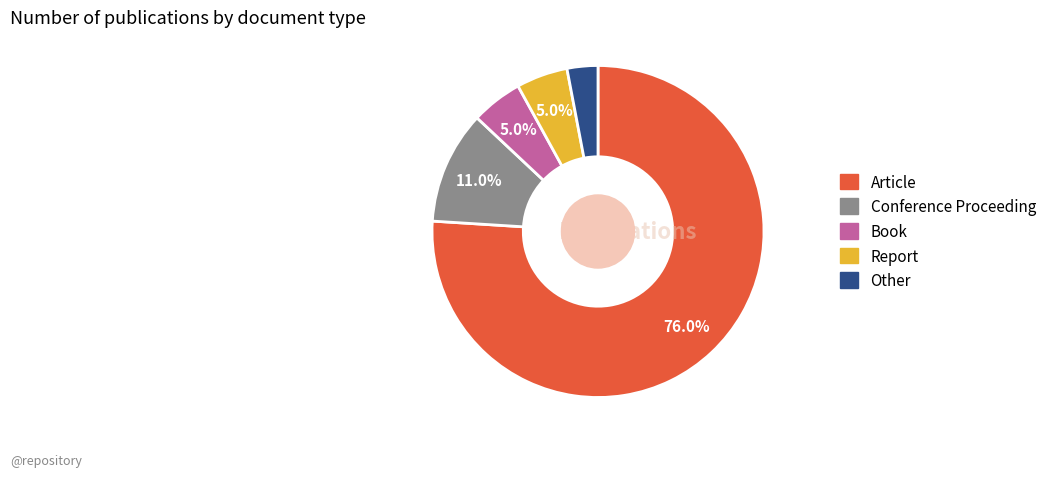

Count the number of slices in the pie.

5